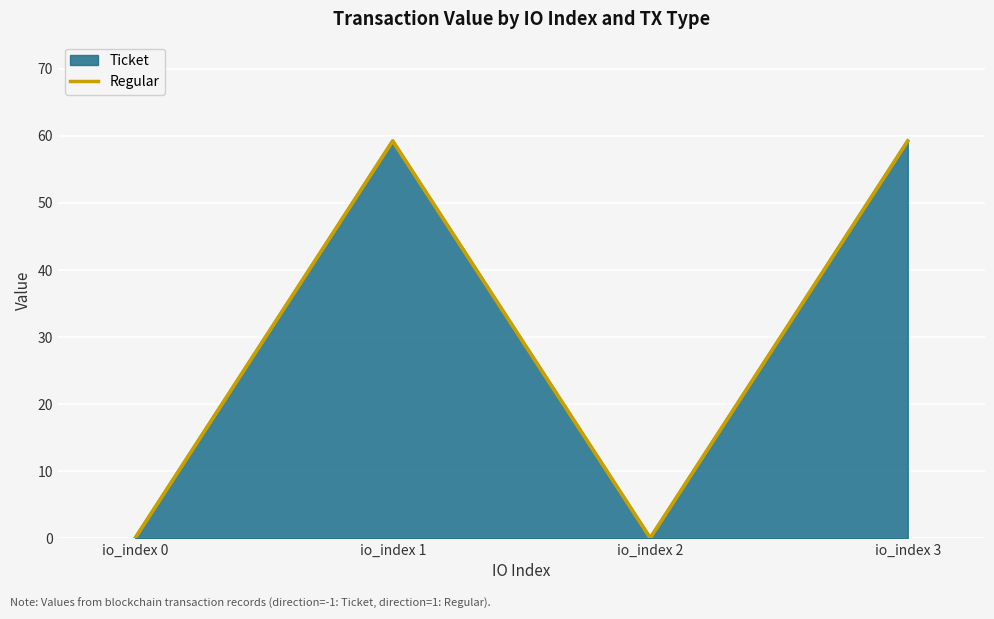

Count the number of categories in the chart.

4